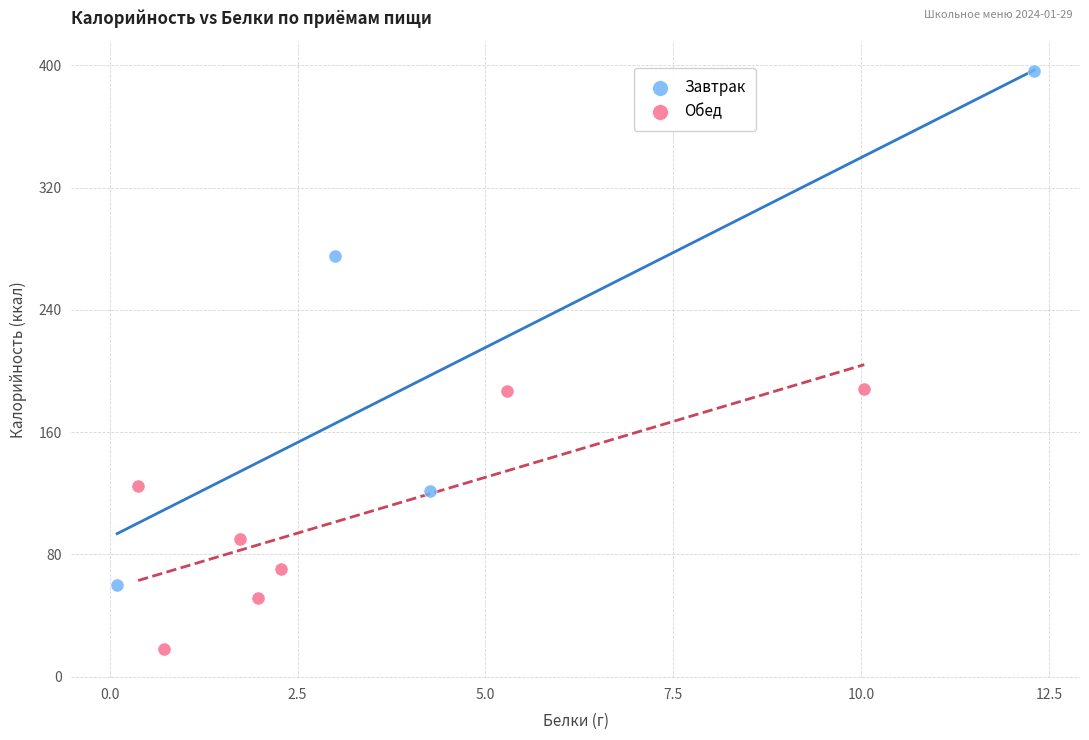

Which series reaches the maximum Y coordinate?

Завтрак